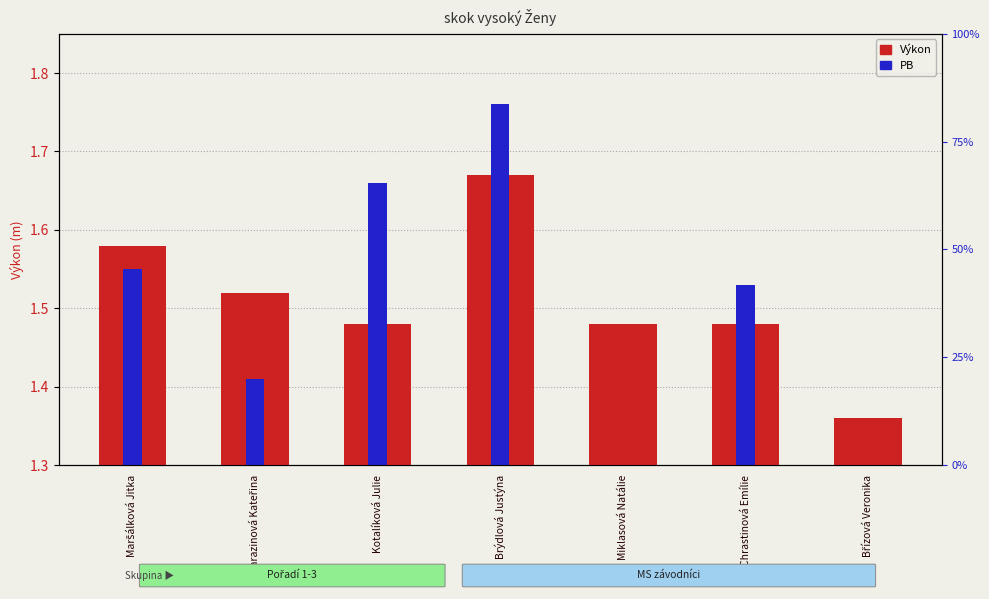

At which category does the chart reach its minimum across all series?

Miklasová Natálie